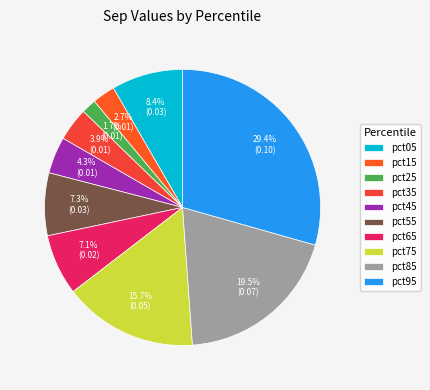

To the nearest percent, what is the combined percentage of pct05 and pct75?

24%